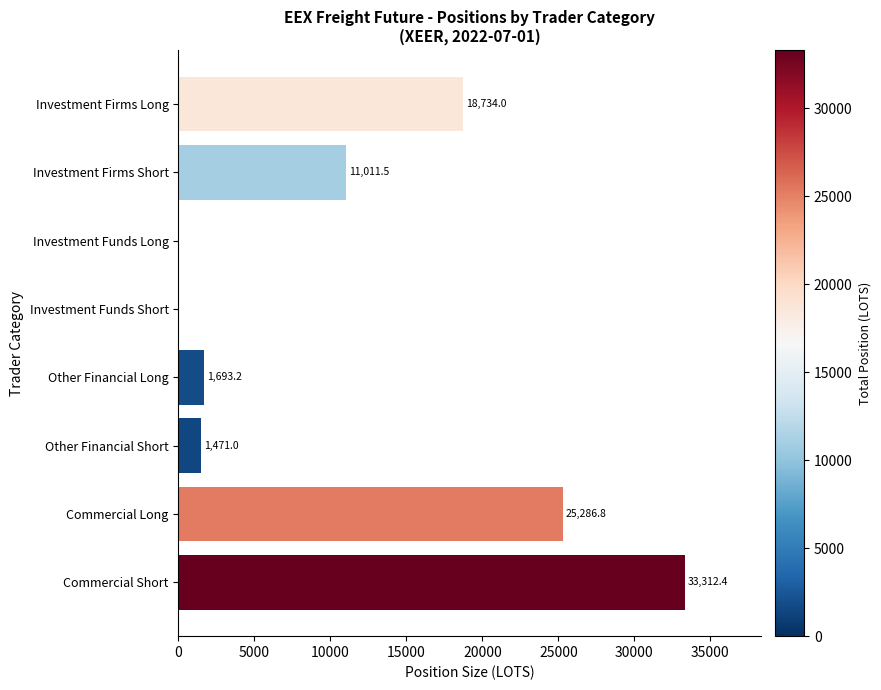

What is the greatest value displayed?

33312.4